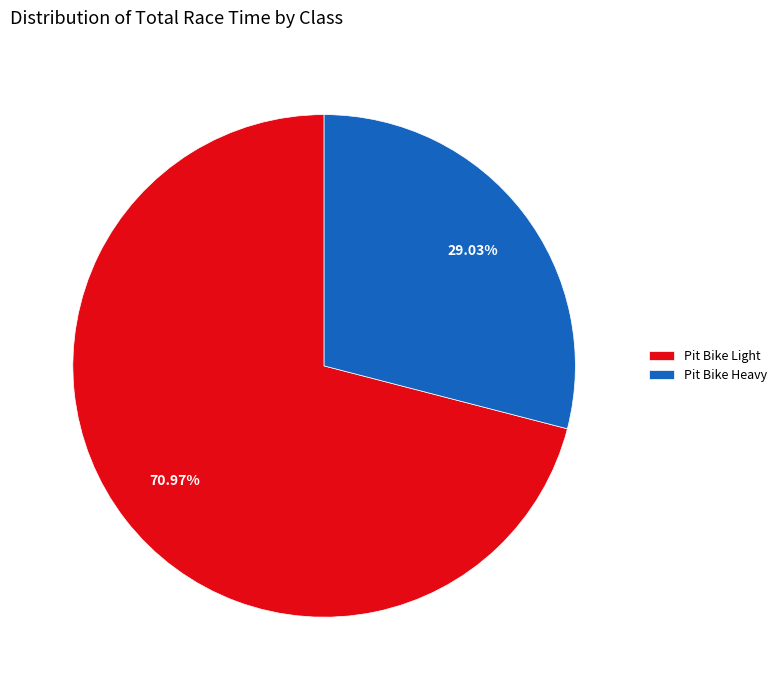

Rank the categories by value from highest to lowest.

Pit Bike Light, Pit Bike Heavy